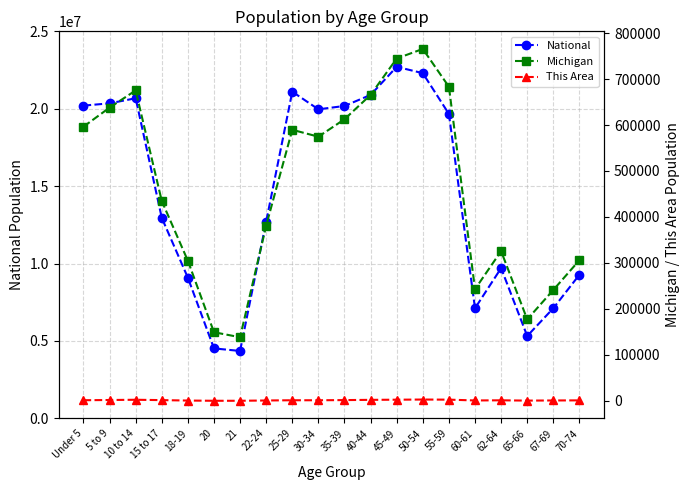

Reading left to right, list all the values displayed in this chart.

National: Under 5=20201362	5 to 9=20348657	10 to 14=20677194	15 to 17=12954254	18-19=9086089	20=4519129	21=4354294	22-24=12712576	25-29=21101849	30-34=19962099	35-39=20179642	40-44=20890964	45-49=22708591	50-54=22298125	55-59=19664805	60-61=7113727	62-64=9704197	65-66=5319902	67-69=7115361	70-74=9278166
Michigan: Under 5=596286	5 to 9=637784	10 to 14=675216	15 to 17=434782	18-19=304817	20=149350	21=138484	22-24=381238	25-29=589583	30-34=574566	35-39=612493	40-44=665481	45-49=744581	50-54=765452	55-59=683186	60-61=243067	62-64=325744	65-66=177313	67-69=241312	70-74=306084
This Area: Under 5=1477	5 to 9=1971	10 to 14=2492	15 to 17=1725	18-19=789	20=286	21=293	22-24=935	25-29=1425	30-34=1419	35-39=1777	40-44=2307	45-49=2636	50-54=3002	55-59=2729	60-61=989	62-64=1309	65-66=673	67-69=967	70-74=1187